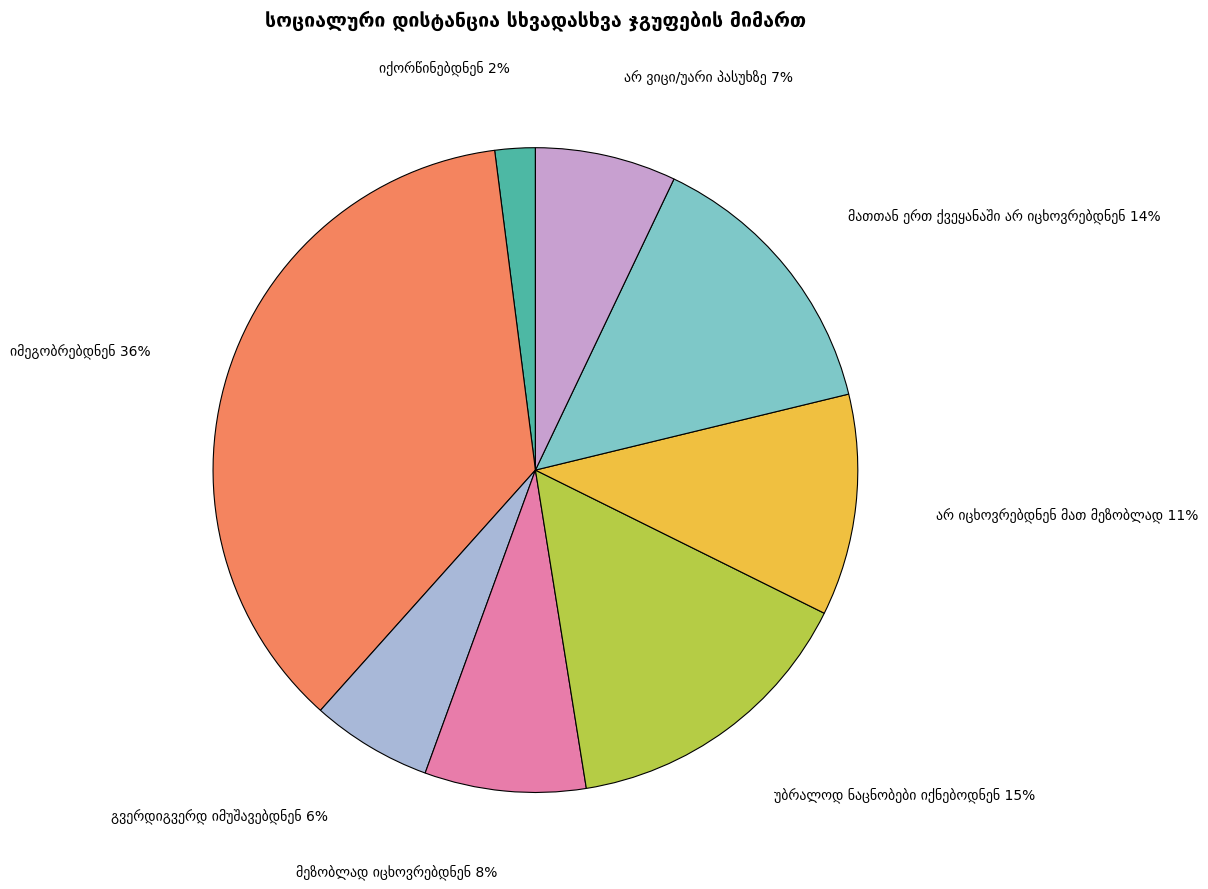

Is there a majority slice in this chart?

No